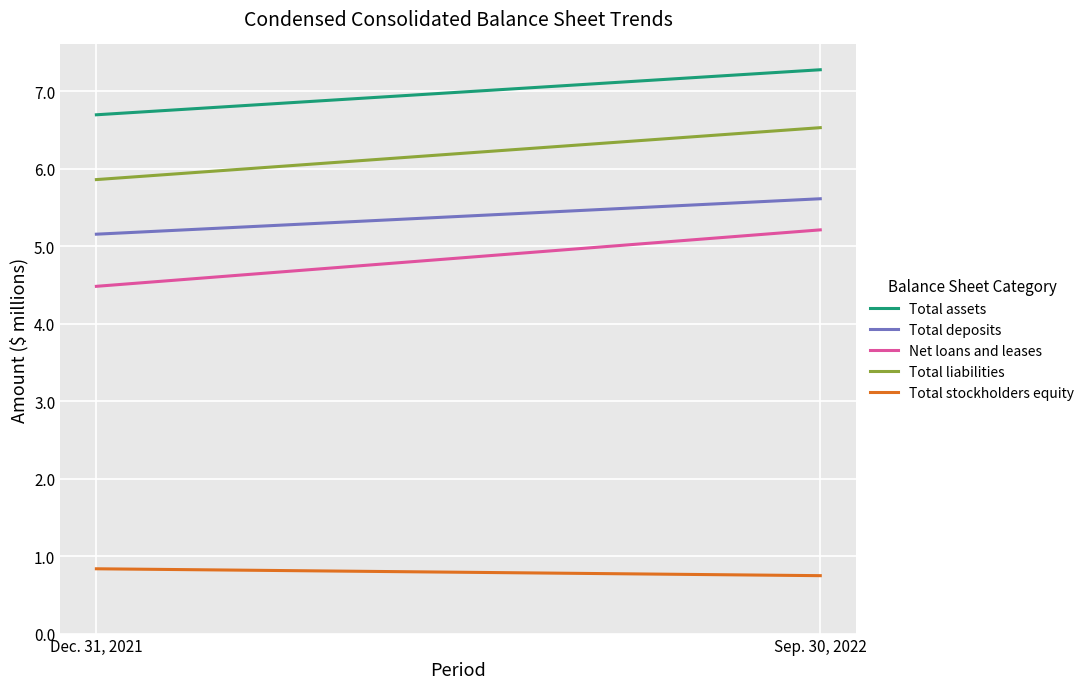

Which label corresponds to the largest value in the chart?

Sep. 30, 2022